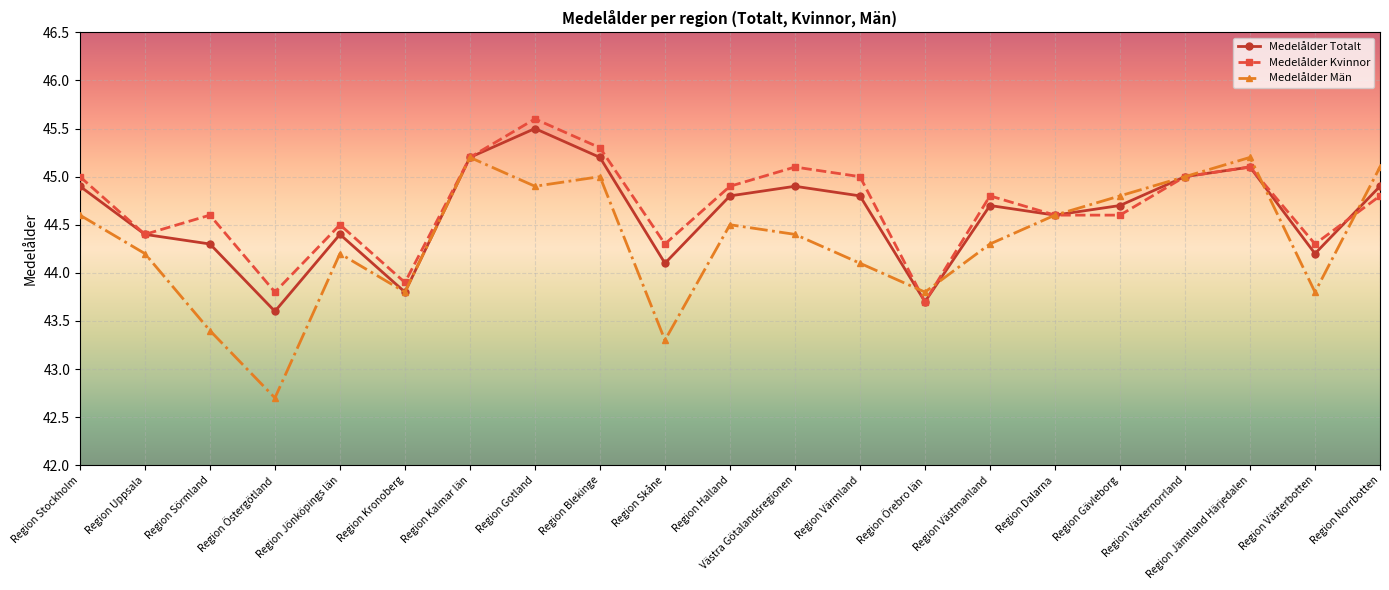

What is the sum of all Medelålder Totalt values?

936.8